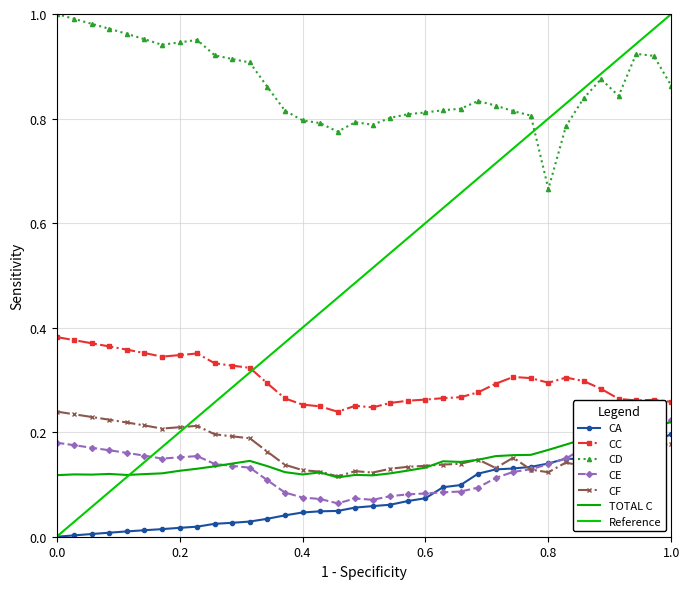

True or false: CE and CC cross at least once.

False